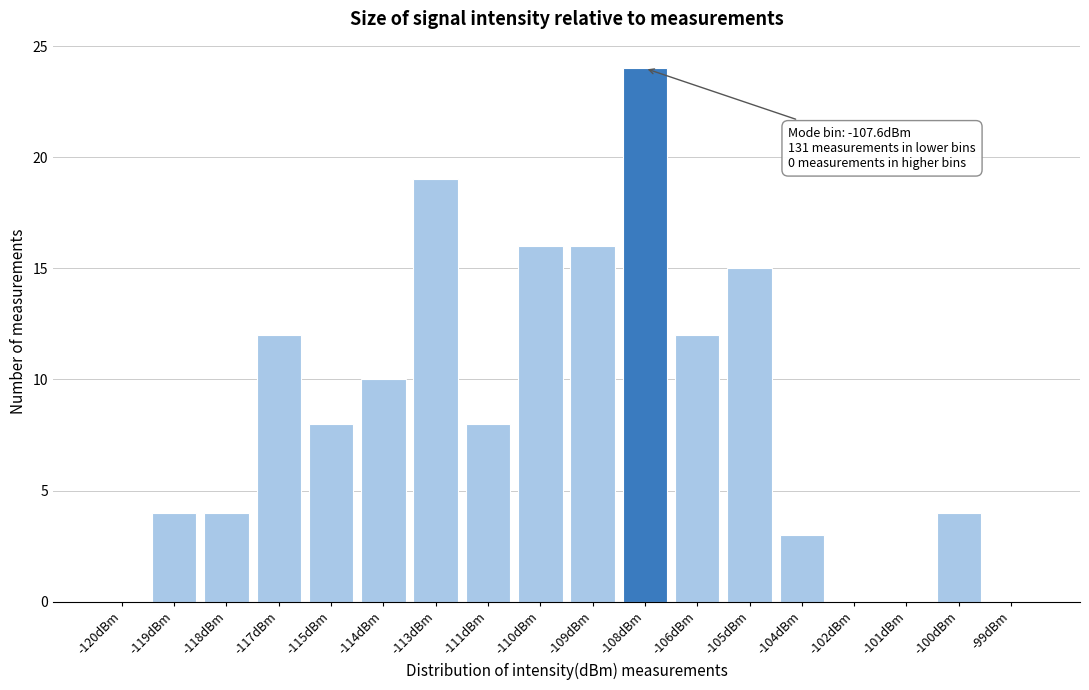

Reading left to right, list all the values displayed in this chart.

-120dBm=0	-119dBm=4	-118dBm=4	-117dBm=12	-115dBm=8	-114dBm=10	-113dBm=19	-111dBm=8	-110dBm=16	-109dBm=16	-108dBm=24	-106dBm=12	-105dBm=15	-104dBm=3	-102dBm=0	-101dBm=0	-100dBm=4	-99dBm=0